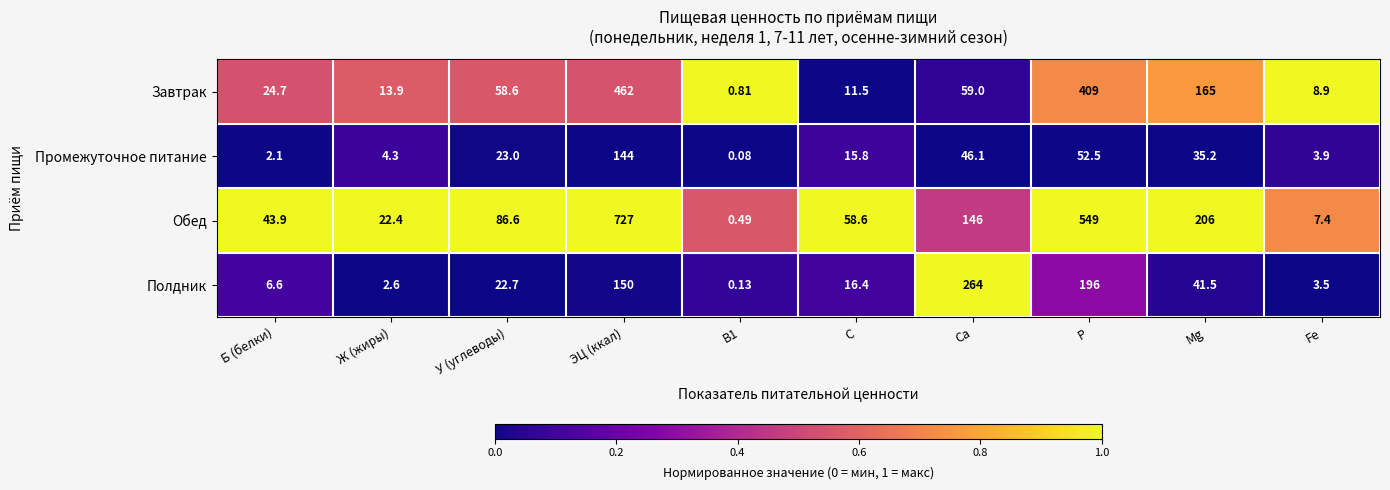

Which series has the largest total across all categories?

Обед